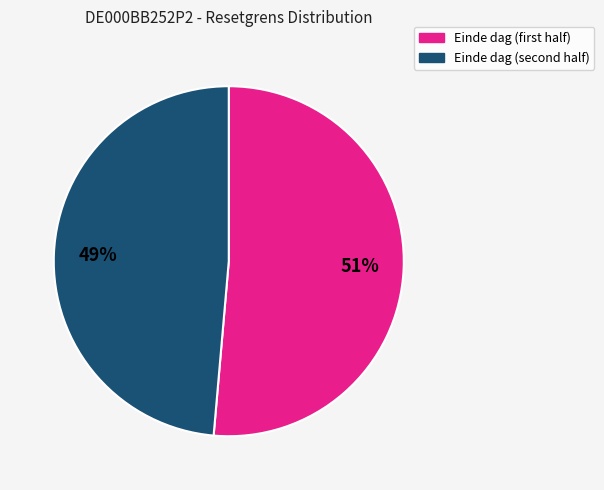

To the nearest percent, what is the average slice percentage?

50%